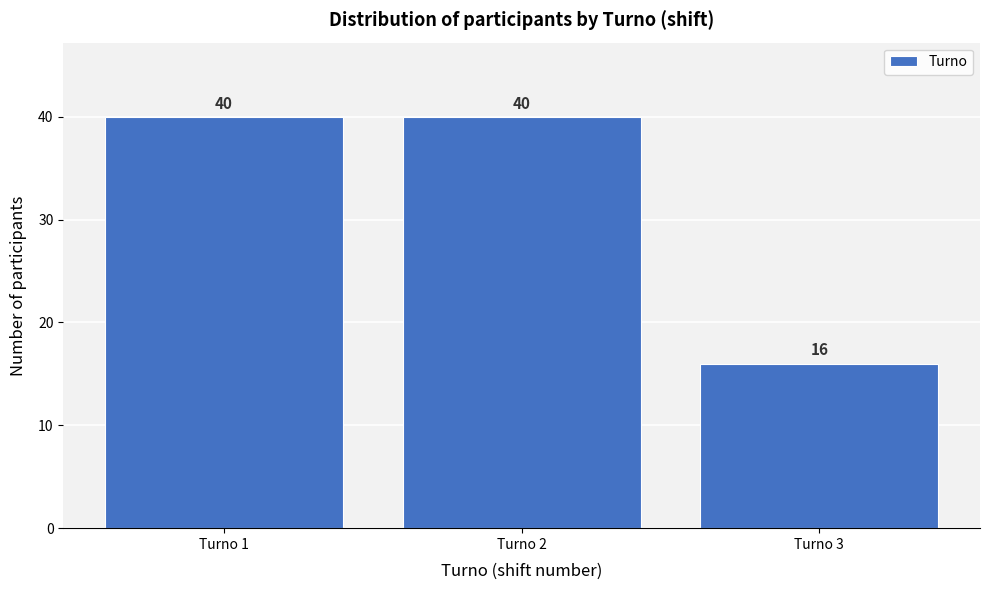

Reading left to right, extract all data points from this chart.

40	40	16